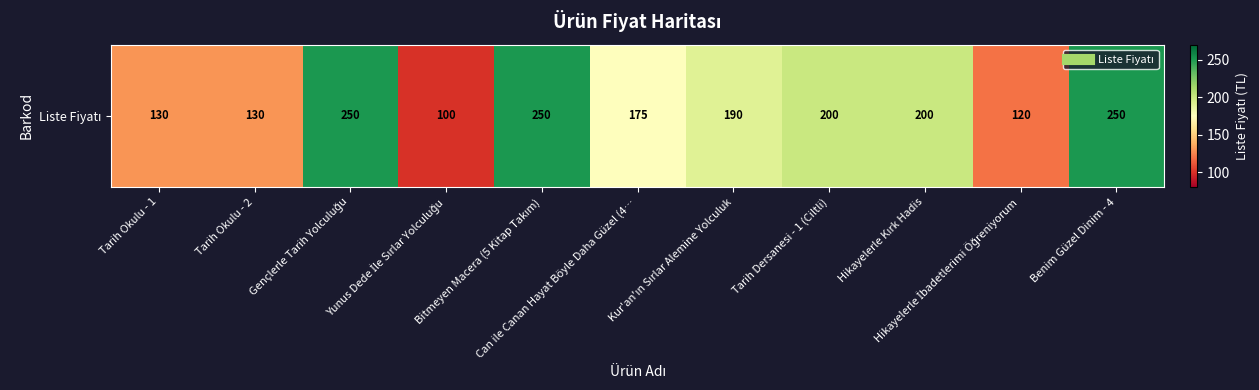

Which label corresponds to the smallest value in the chart?

Yunus Dede İle Sırlar Yolculuğu